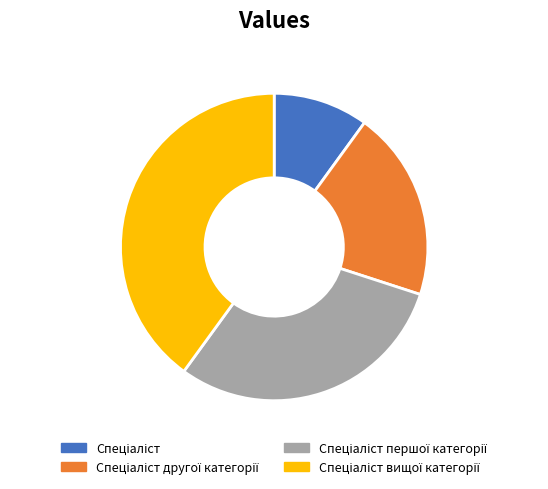

Is there any slice that represents more than half of the pie?

No